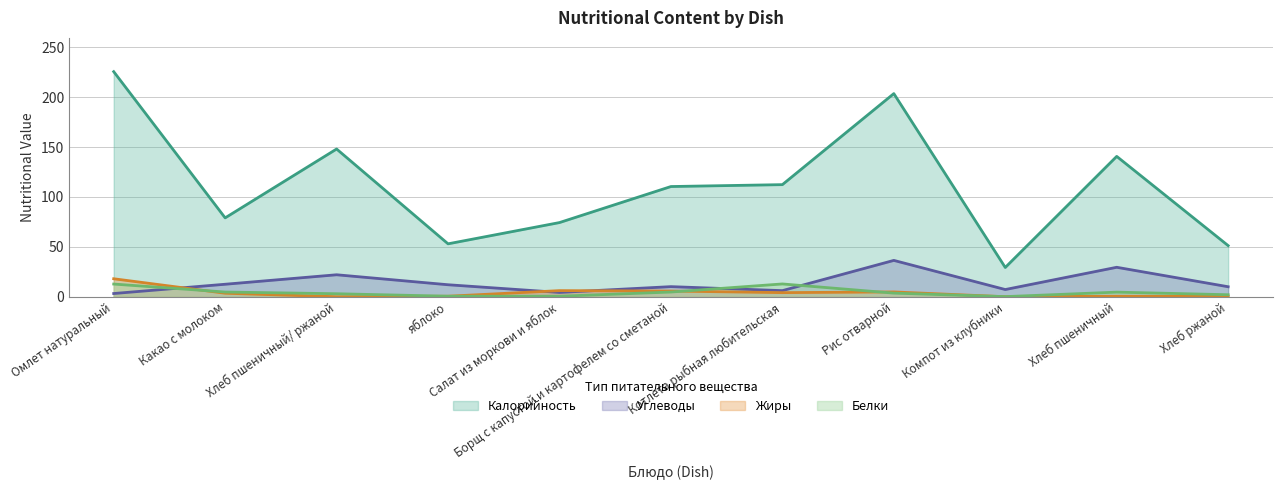

Where does the Белки series first go above 3?

Омлет натуральный